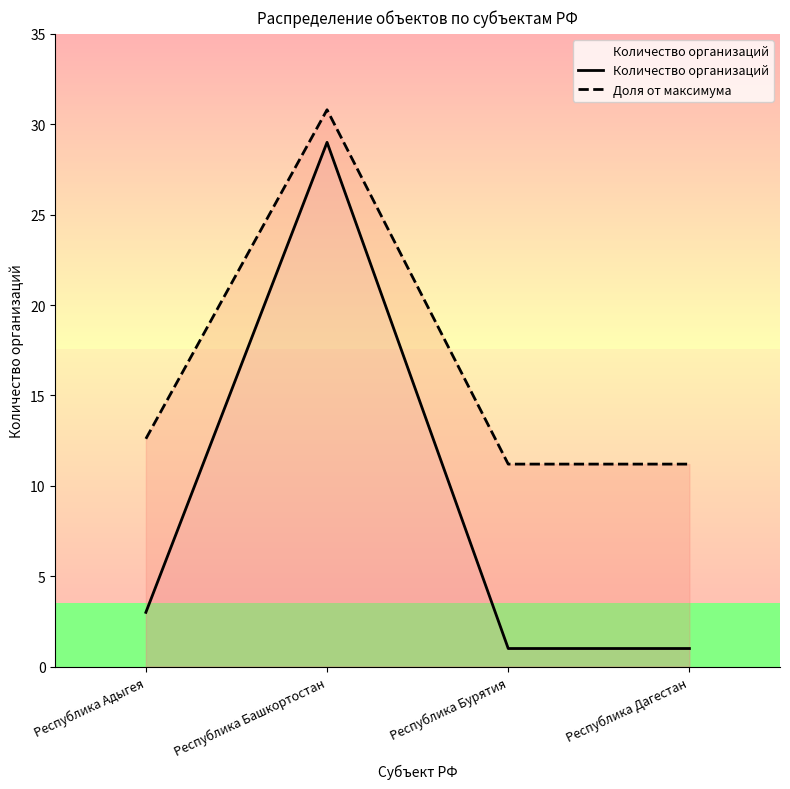

At which label does Количество организаций reach its minimum?

Республика Бурятия